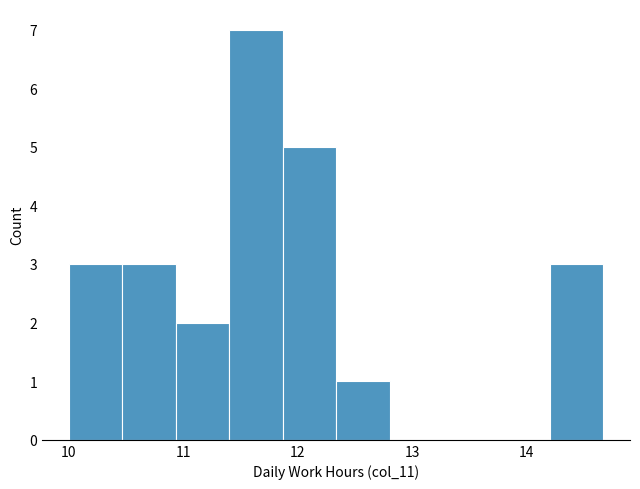

What is the height of the bar covering 14.2 to 14.7 on the x-axis? Neither the bar edges nor the heights are printed on the chart, so give them approximately, as read against the axes.

3